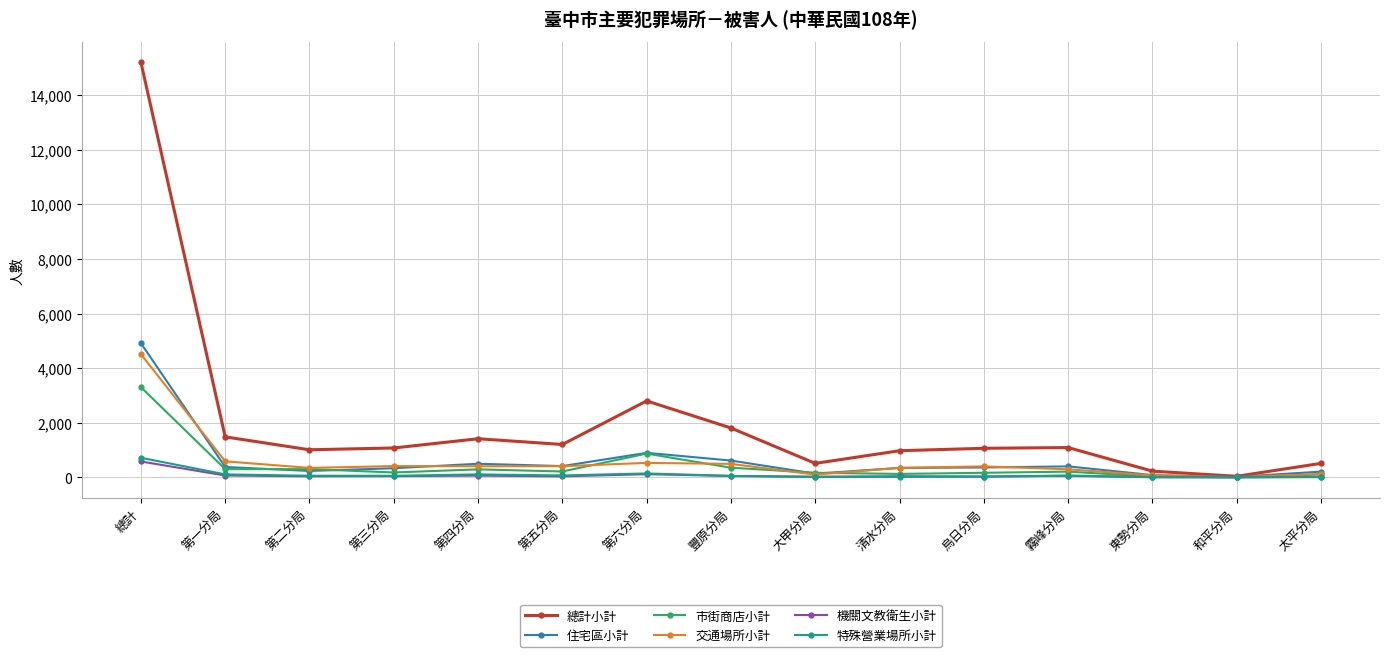

Is the value of 市街商店小計 at 第三分局 greater than the value of 交通場所小計 at 第六分局?

No